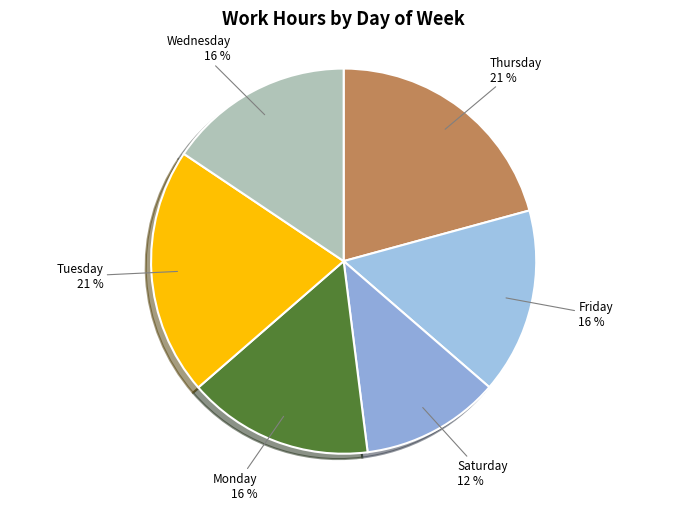

Count the number of slices in the pie.

6